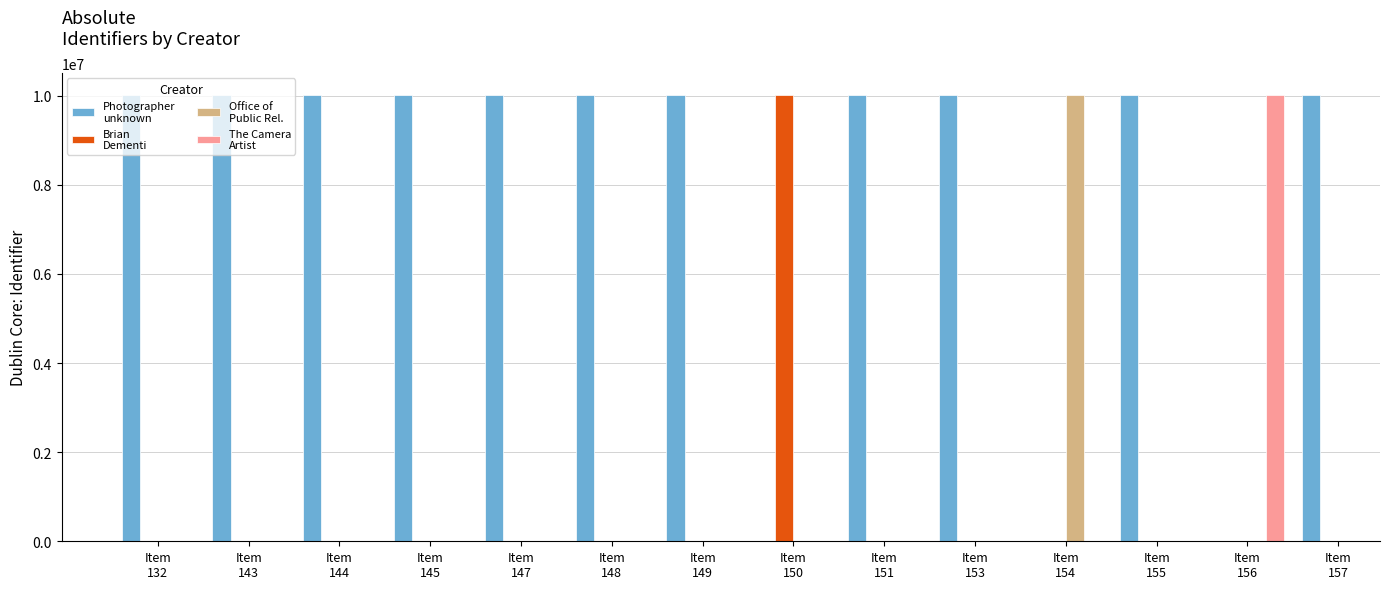

What is the greatest value displayed?

10010162.0